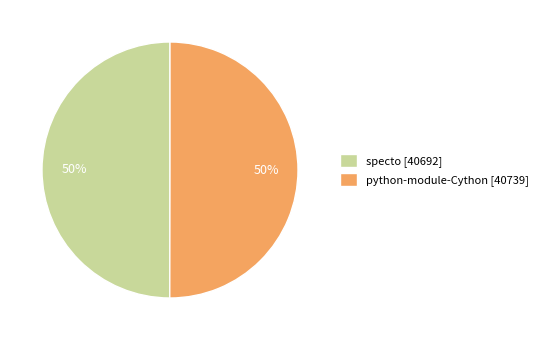

How many segments does this pie chart have?

2